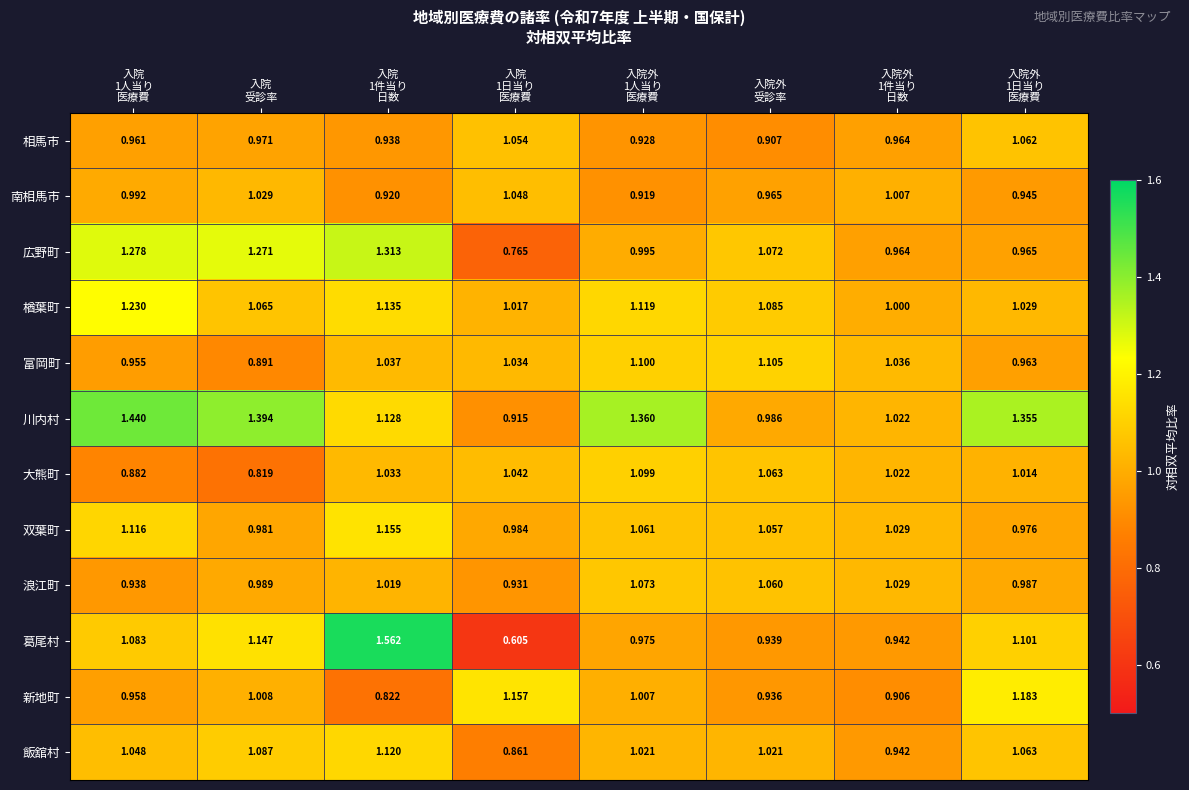

Rank the series by their maximum value, from lowest to highest.

南相馬市, 相馬市, 浪江町, 大熊町, 富岡町, 飯舘村, 双葉町, 新地町, 楢葉町, 広野町, 川内村, 葛尾村